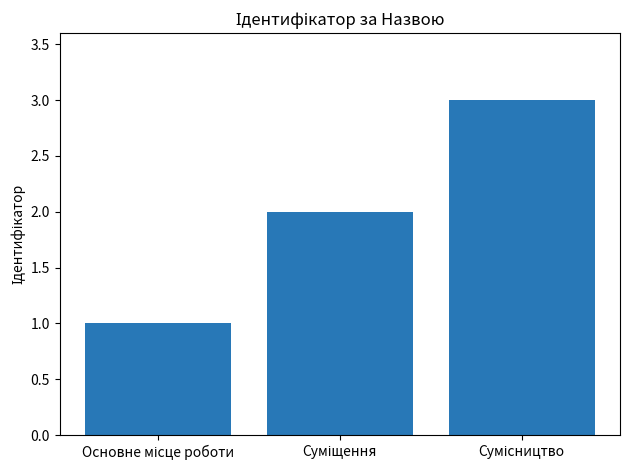

What is the greatest value displayed?

3